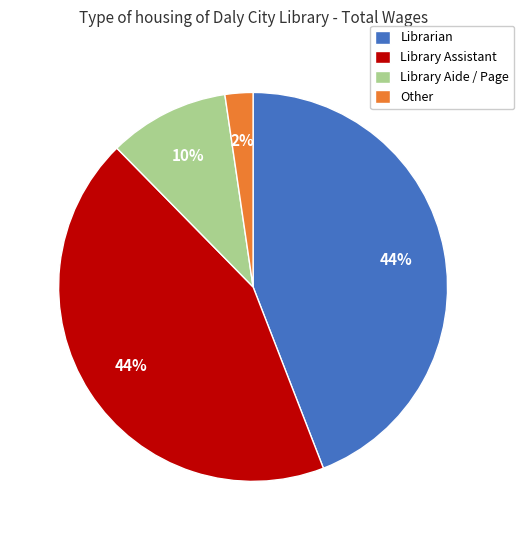

How many segments does this pie chart have?

4